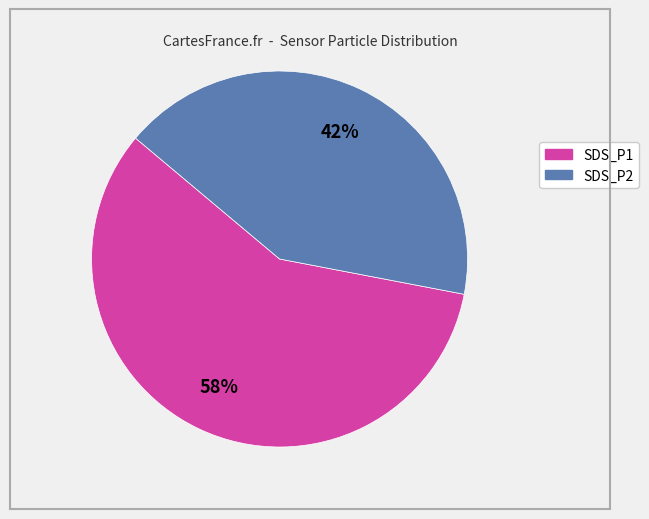

Rank the categories by value from lowest to highest.

SDS_P2, SDS_P1